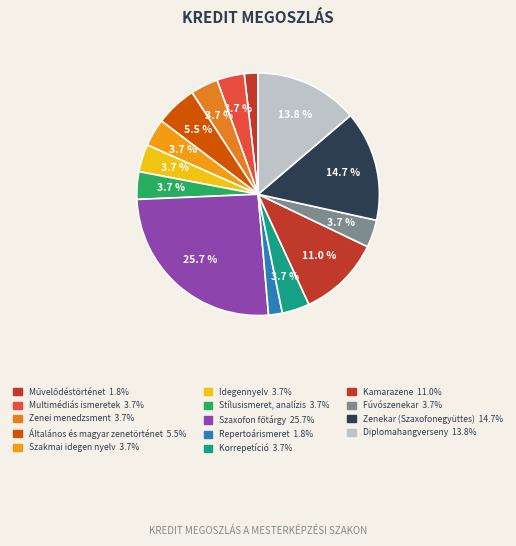

Rank the categories by value from lowest to highest.

Művelődéstörténet, Repertoárismeret, Multimédiás ismeretek, Zenei menedzsment, Szakmai idegen nyelv, Idegennyelv, Stílusismeret, analízis, Korrepetíció, Fúvószenekar, Általános és magyar zenetörténet, Kamarazene, Diplomahangverseny, Zenekar (Szaxofonegyüttes), Szaxofon főtárgy